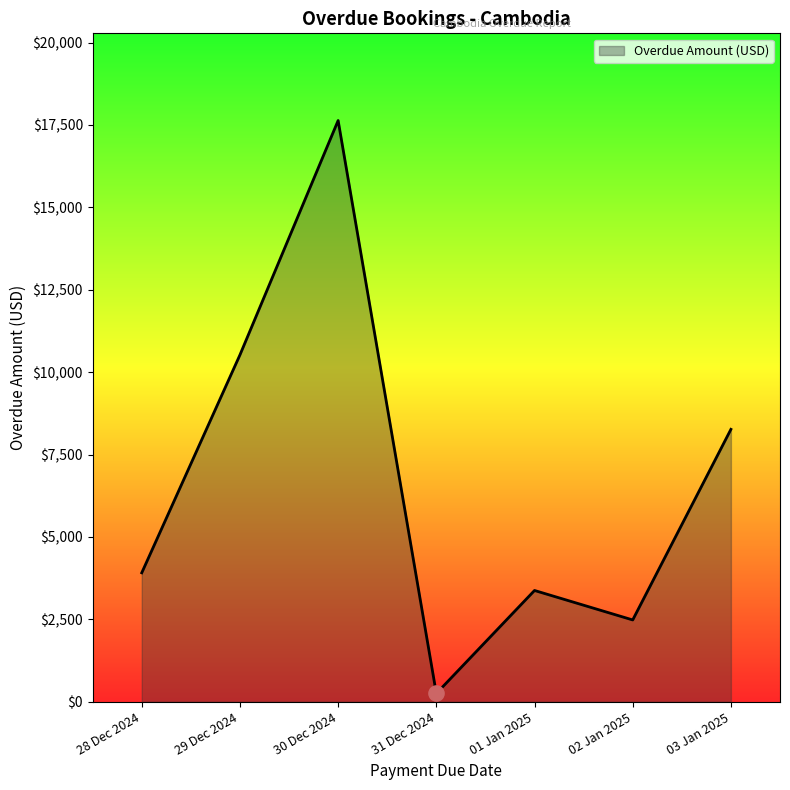

What is the change in value from 29 Dec 2024 to 01 Jan 2025?

-7148